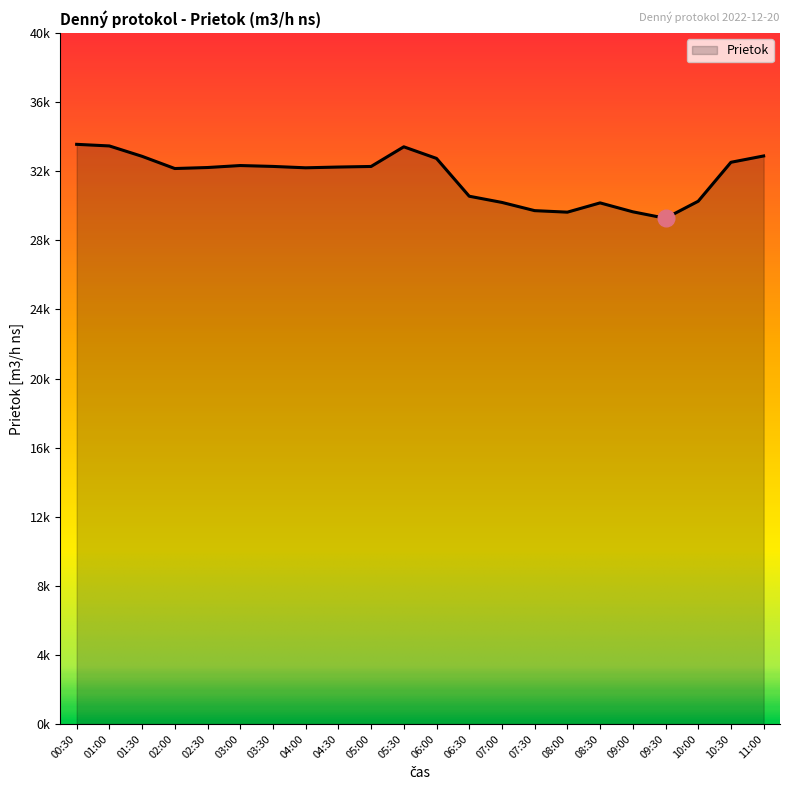

The value at 03:30 is 13759.4. True or false?

False